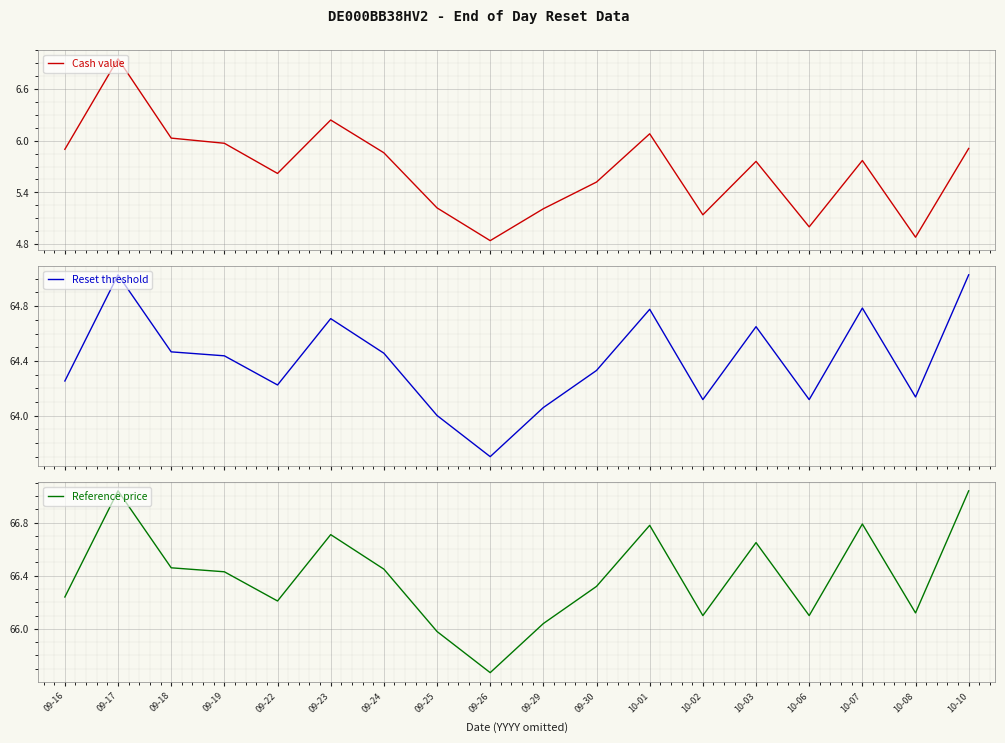

How many interior local valleys does the Cash value series have?

5